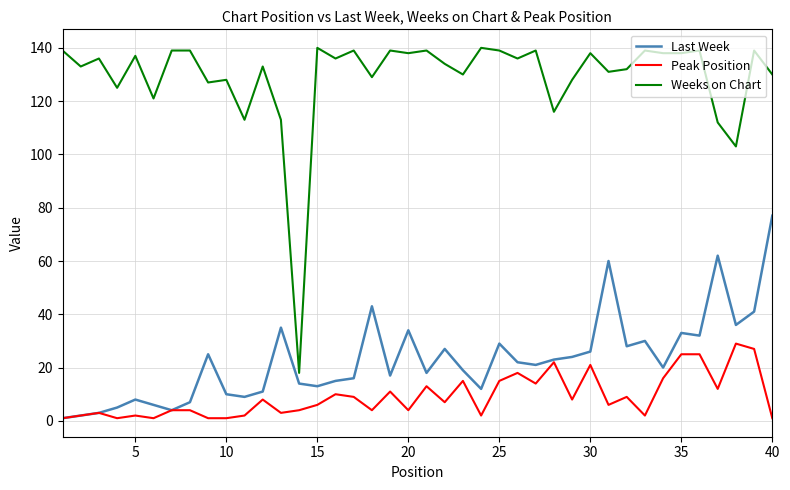

What is the maximum value shown in the chart?

140